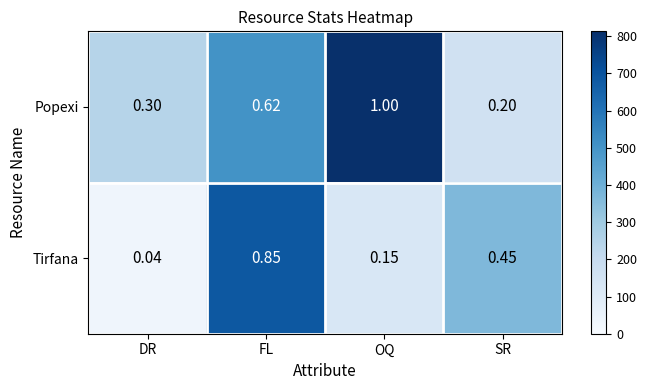

List the series in order of their peak value, lowest first.

Tirfana, Popexi